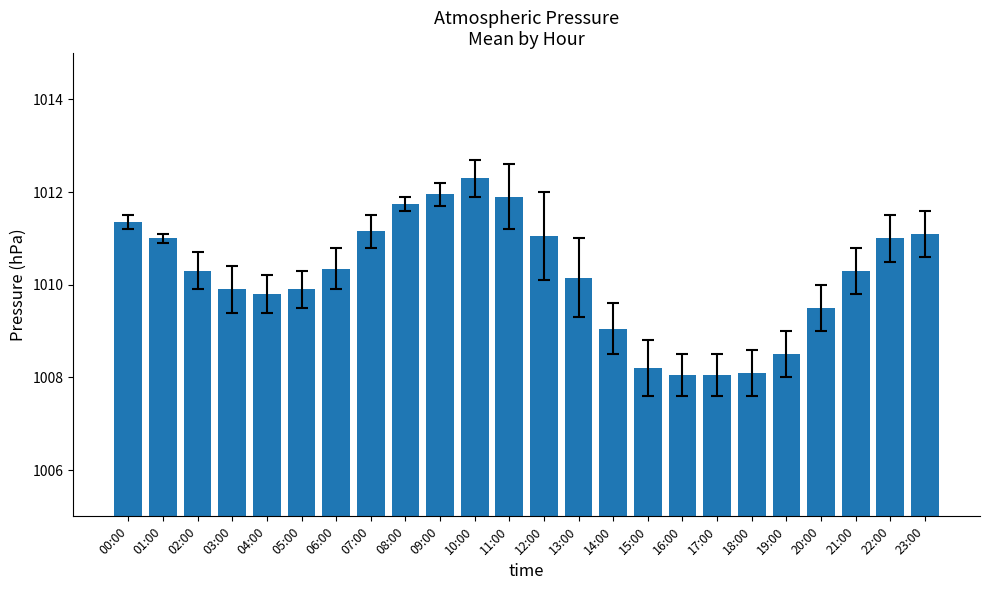

What value does the data have at 19:00?

1008.5